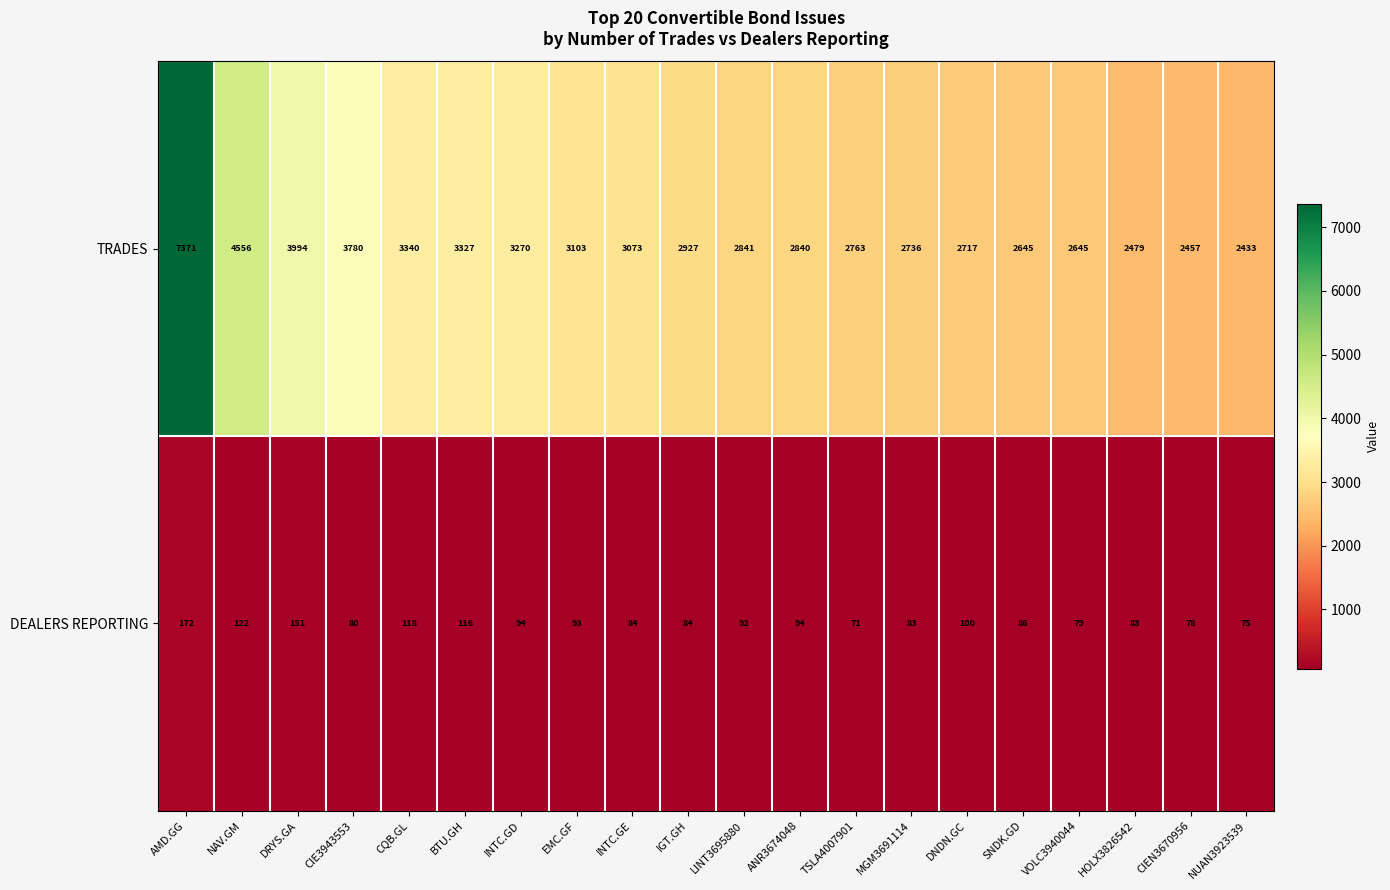

What is the average value of the DEALERS REPORTING series?

98